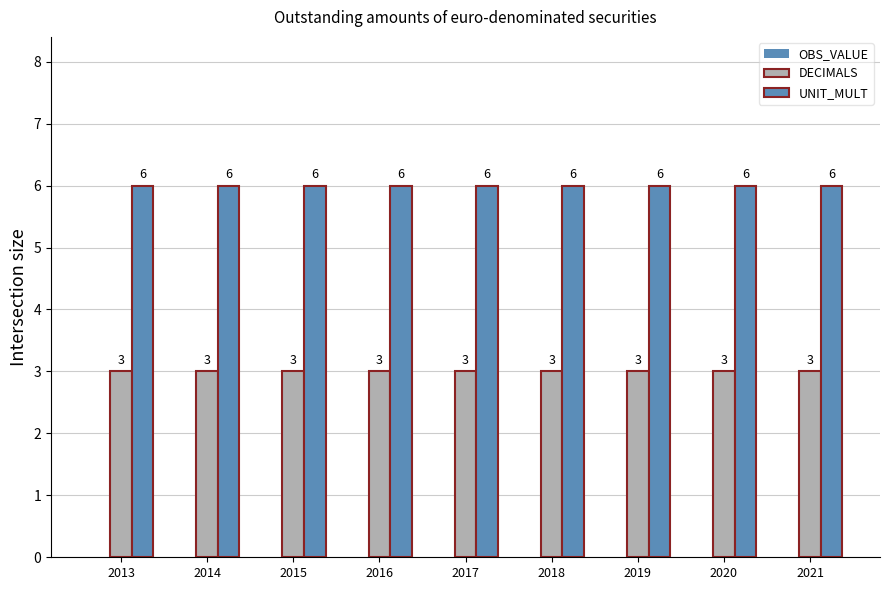

How many bars are there in total?

18